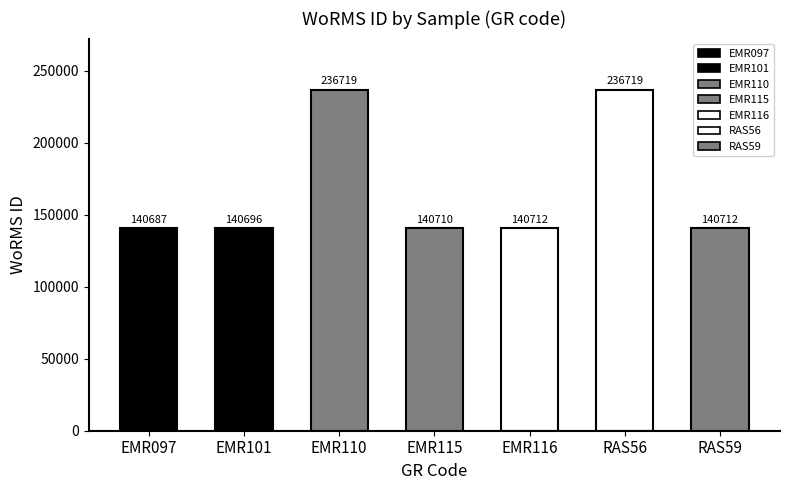

List the labels in order of value, largest first.

EMR110, RAS56, EMR116, RAS59, EMR115, EMR101, EMR097